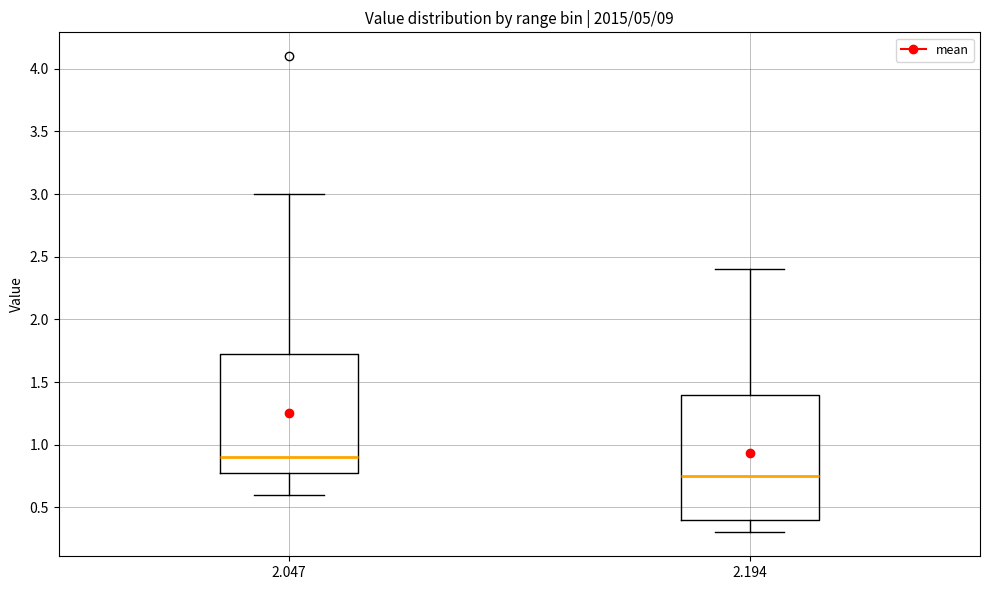

Reading left to right, transcribe this box plot: for each box, give where its median line is, the range the box spans, and where its two whiskers end, as read against the y-axis. The values are not printed on the chart, so give them approximately, as read against the axis.

2.047: median 0.90, box 0.80 to 1.75, whiskers 0.60 to 3.00
2.194: median 0.75, box 0.40 to 1.40, whiskers 0.30 to 2.40